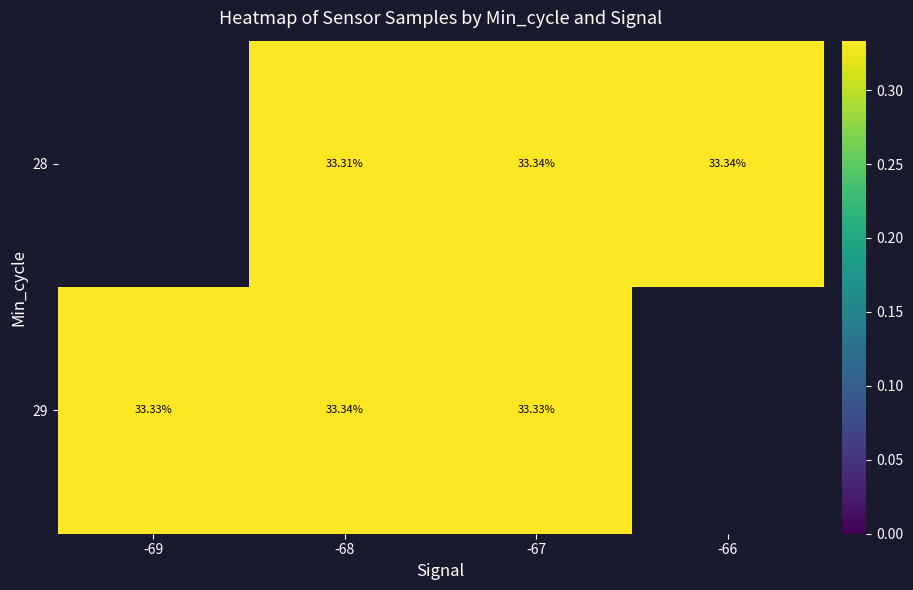

Is the value of 28 at -68 greater than the value of 29 at -69?

No